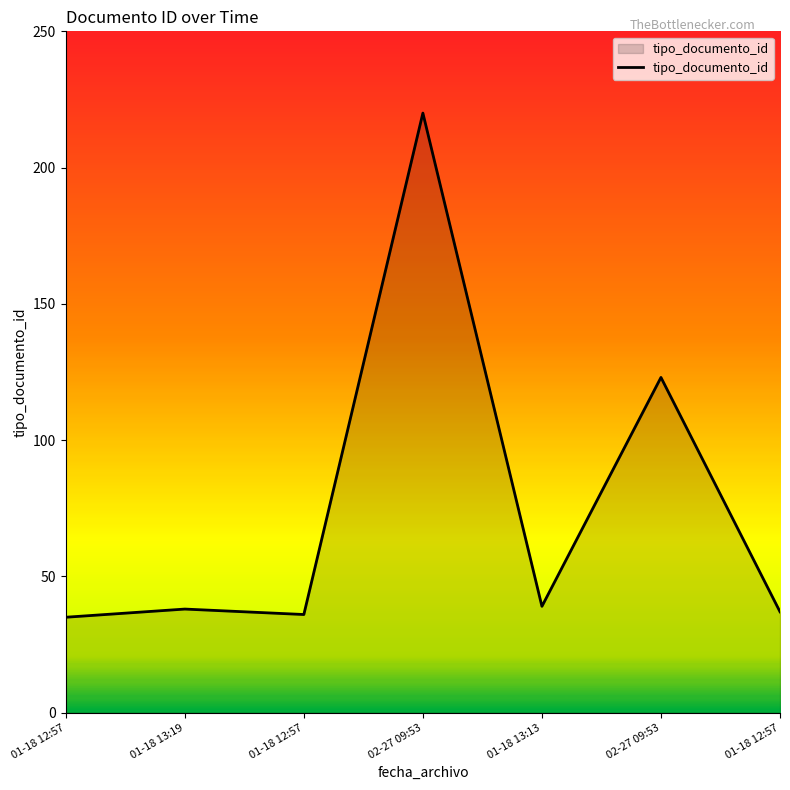

List the labels in order of value, largest first.

02-27 09:53, 02-27 09:53, 01-18 13:13, 01-18 13:19, 01-18 12:57, 01-18 12:57, 01-18 12:57